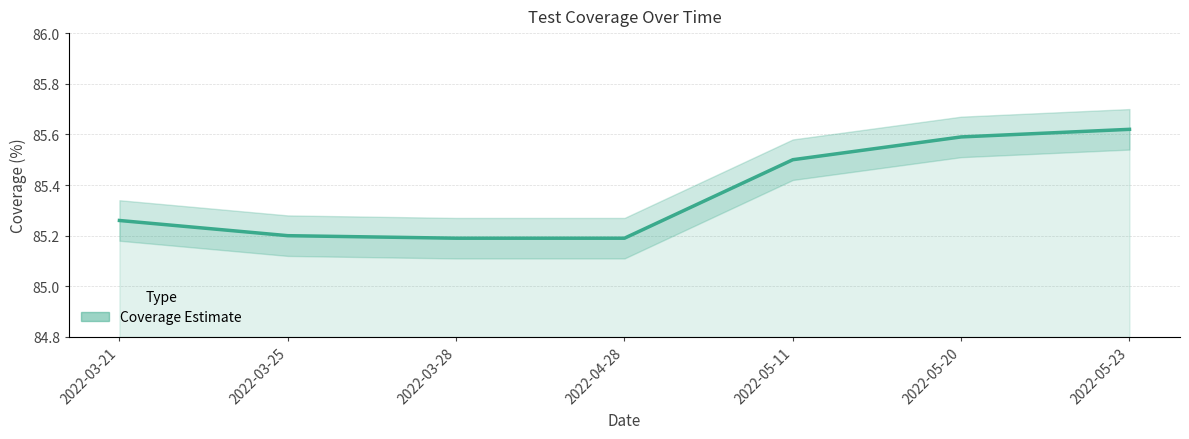

What value does the data have at 2022-04-28?

85.2